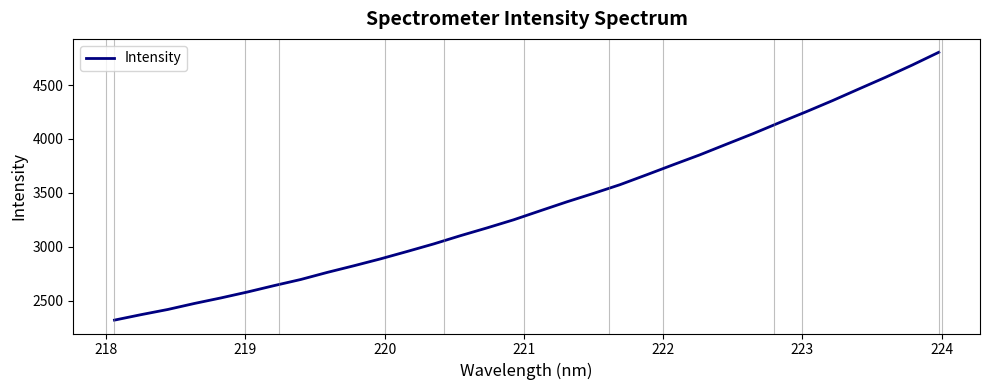

What is the difference between the maximum and minimum values?

2484.0